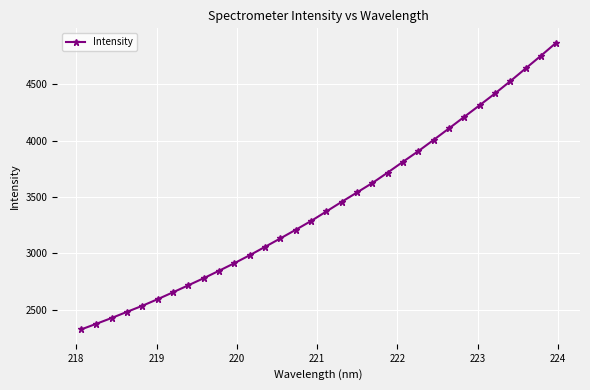

What is the smallest value displayed?

2324.1